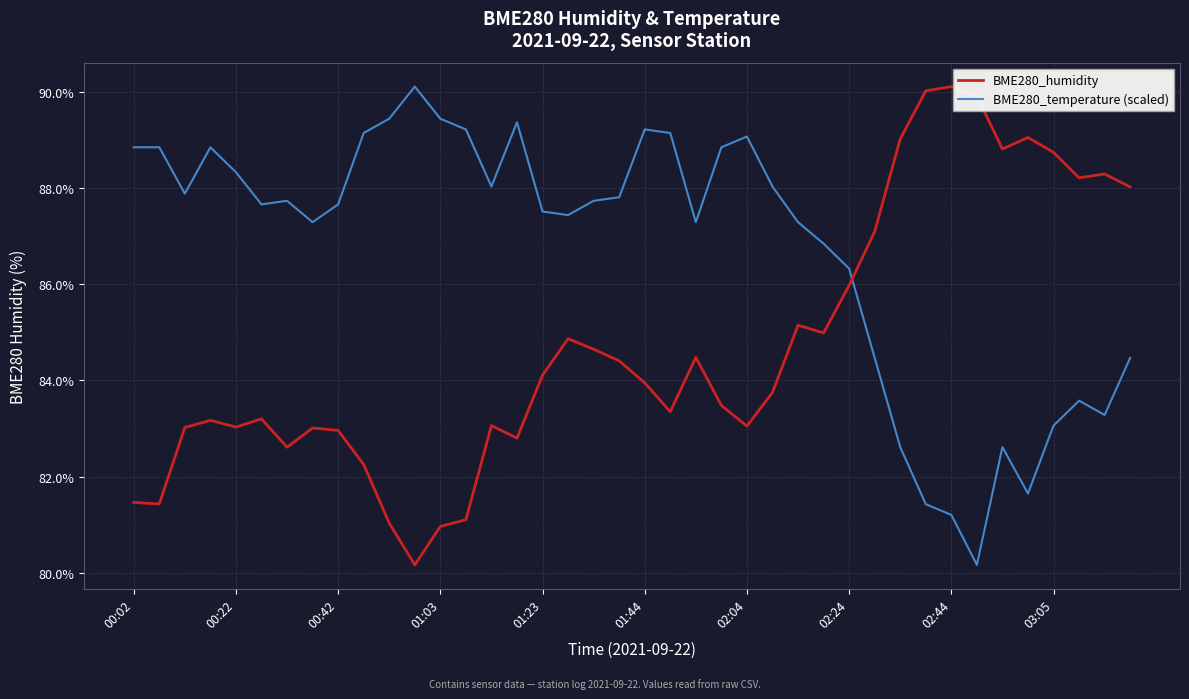

What is the lowest value of the BME280_humidity series?

80.2